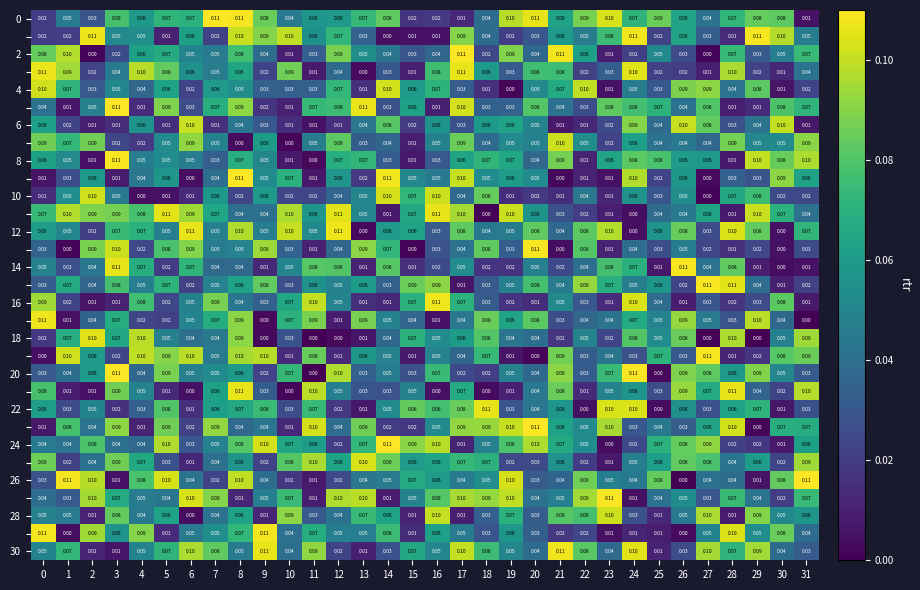

Which series has the largest total across all categories?

row_0